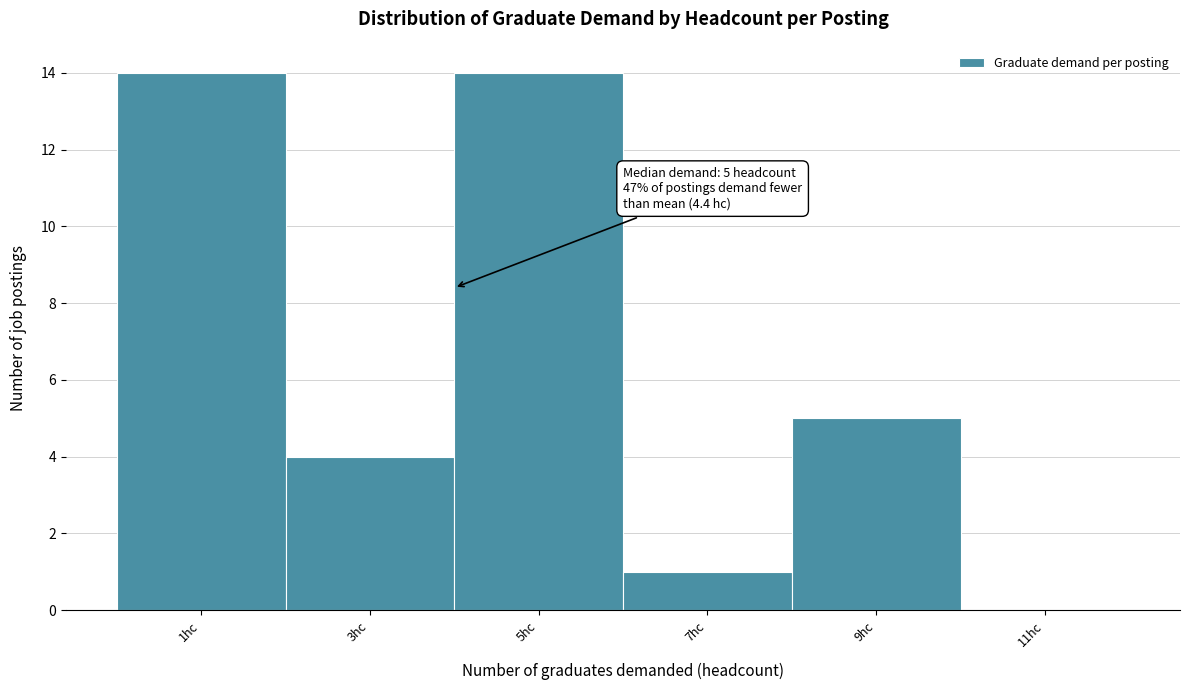

Reading left to right, transcribe all the data shown in this chart.

1hc=14	3hc=4	5hc=14	7hc=1	9hc=5	11hc=0